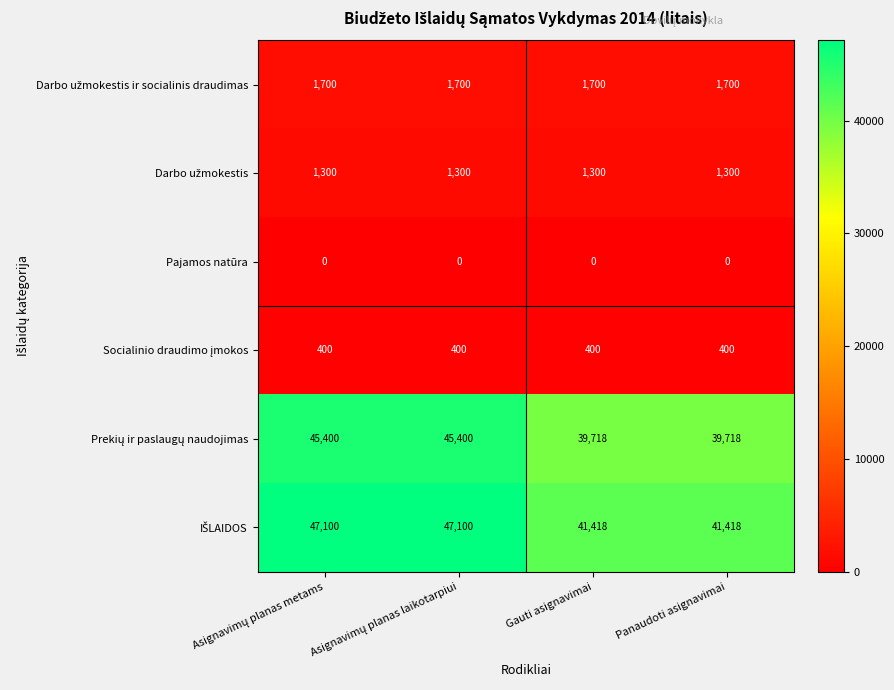

What is the total value across all series at Gauti asignavimai?

84536